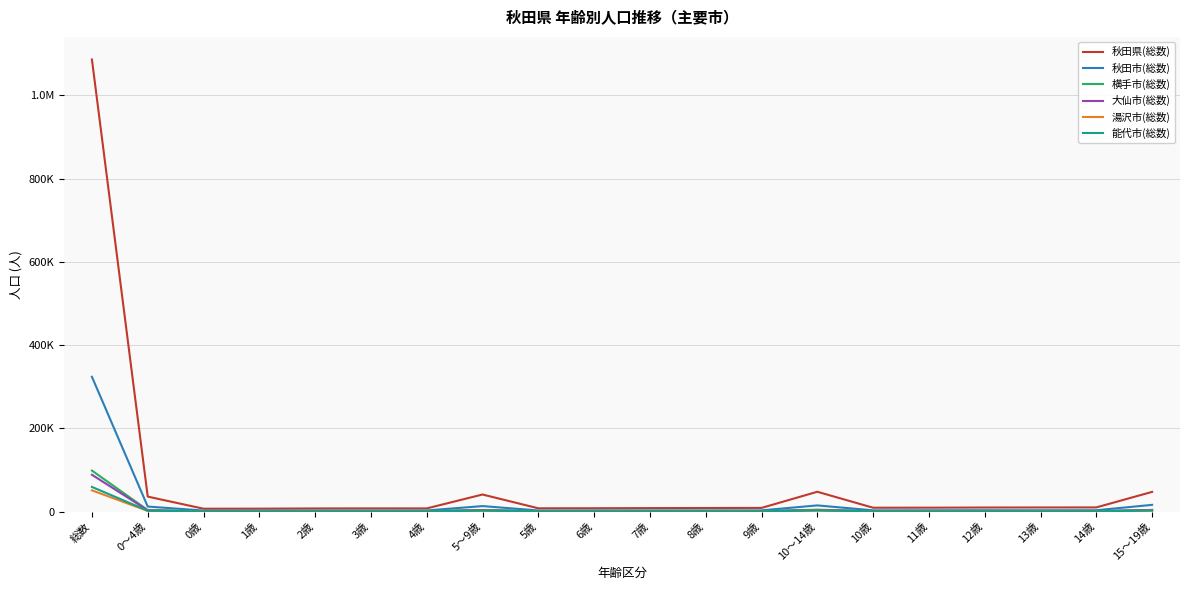

Does the chart have visible grid lines?

Yes